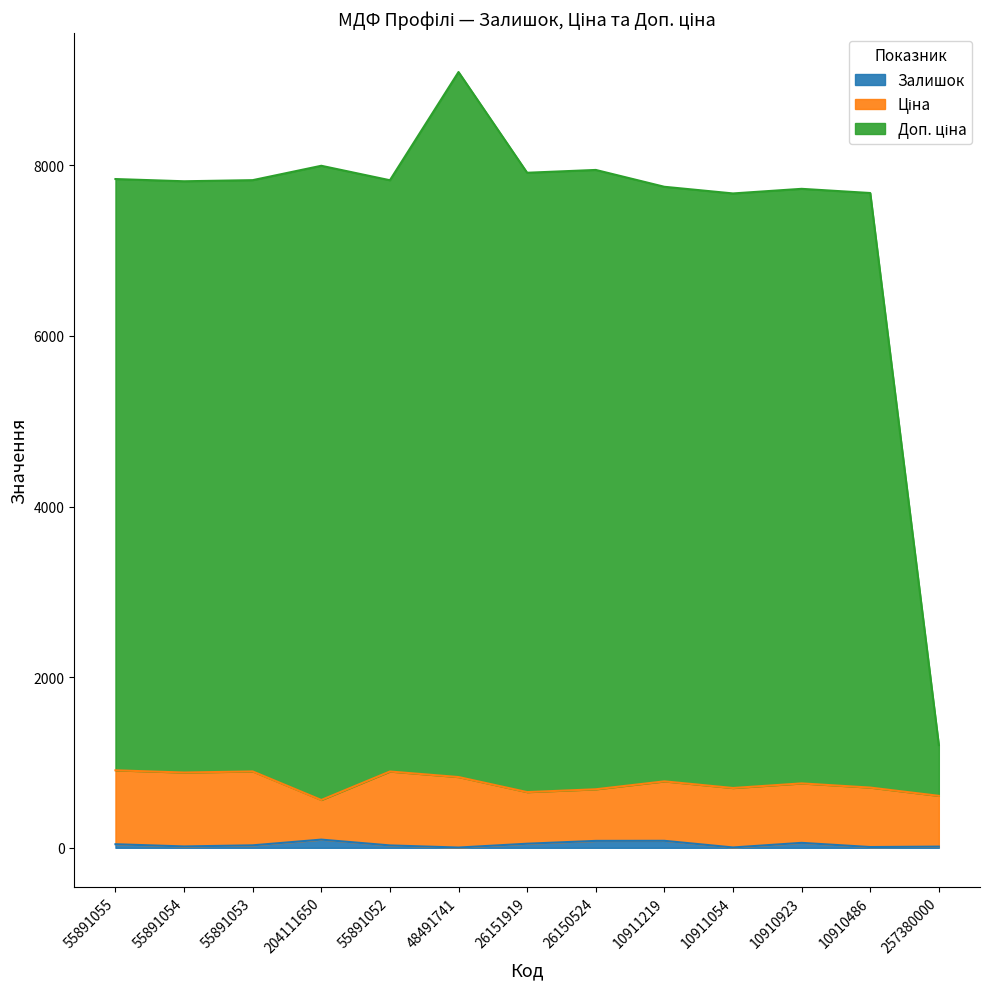

True or false: Залишок and Доп. ціна cross at least once.

False